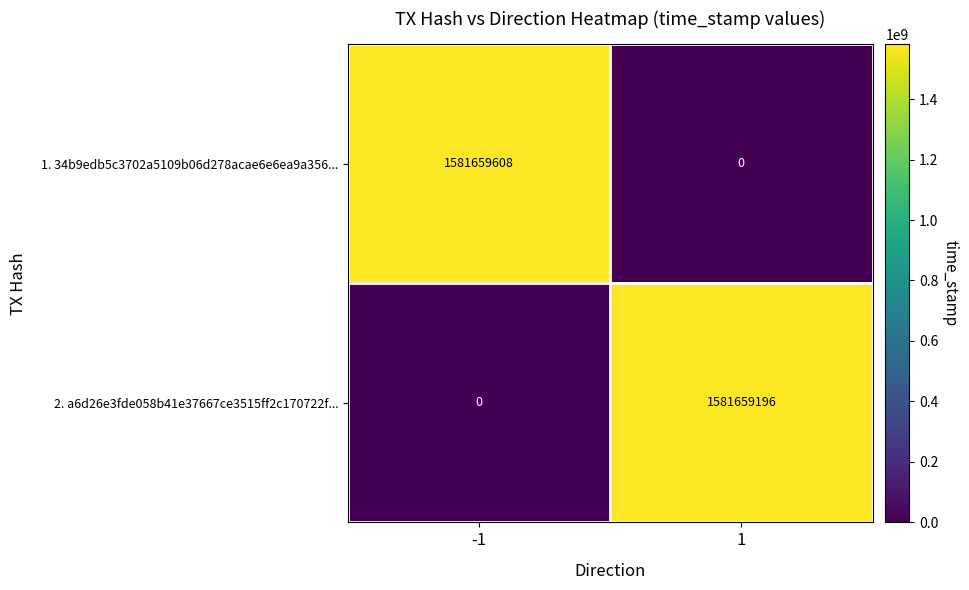

Rank the categories by 1. 34b9edb5c3702a5109b06d278acae6e6ea9a356... value from highest to lowest.

-1, 1